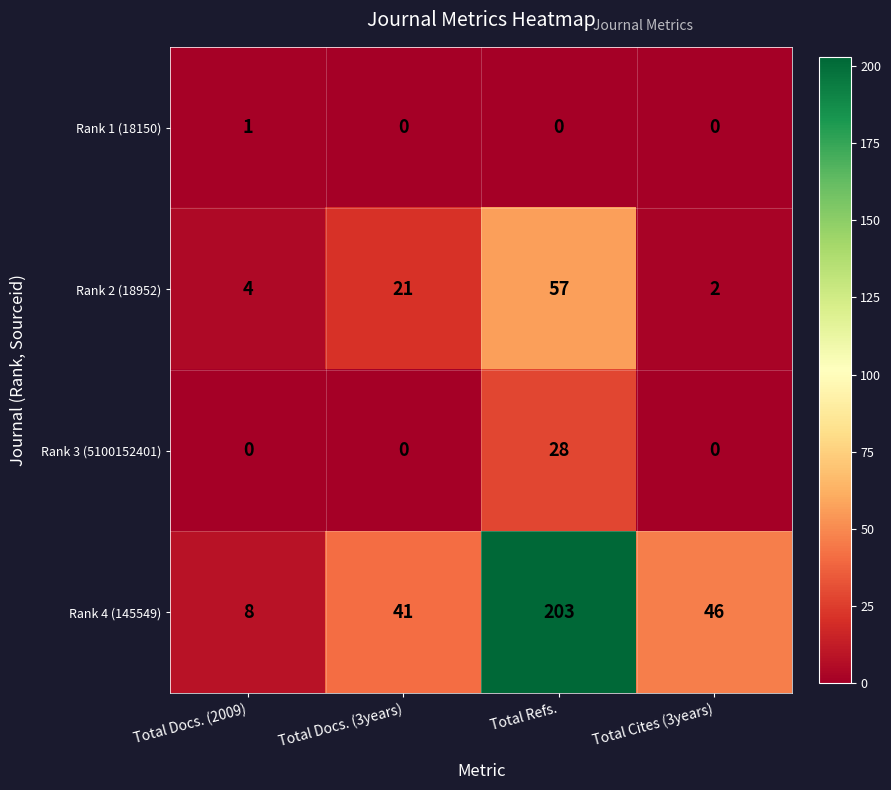

Reading right to left, what are all the values shown in this chart?

Rank 1 (18150): 0	0	0	1
Rank 2 (18952): 2	57	21	4
Rank 3 (5100152401): 0	28	0	0
Rank 4 (145549): 46	203	41	8